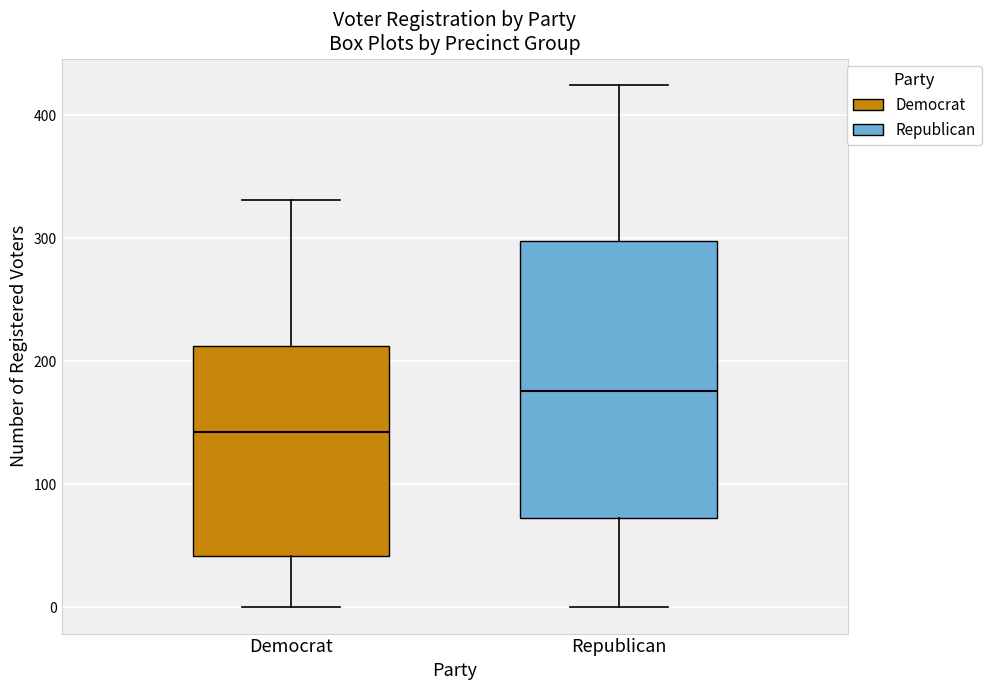

Where is the upper edge of the box for Republican on the y-axis? The values are not printed on the chart, so give them approximately, as read against the axis.

300